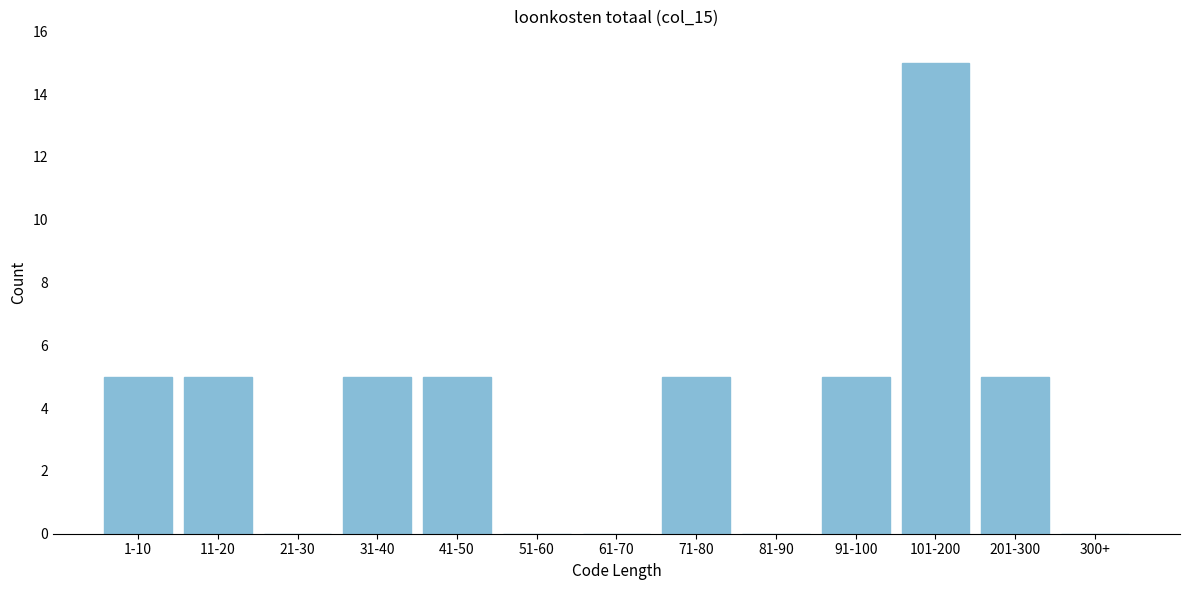

Reading left to right, list all the values displayed in this chart.

1-10=5	11-20=5	21-30=0	31-40=5	41-50=5	51-60=0	61-70=0	71-80=5	81-90=0	91-100=5	101-200=15	201-300=5	300+=0